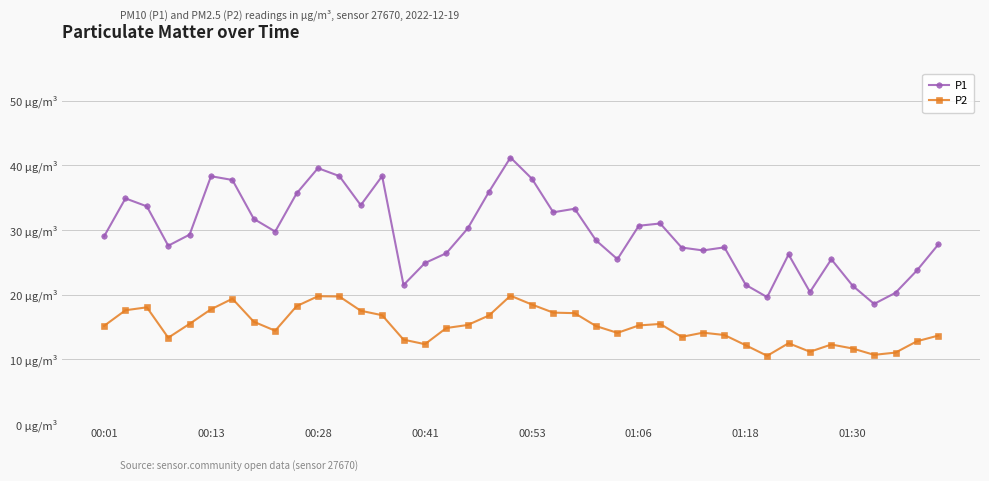

What is the greatest value displayed?

41.2